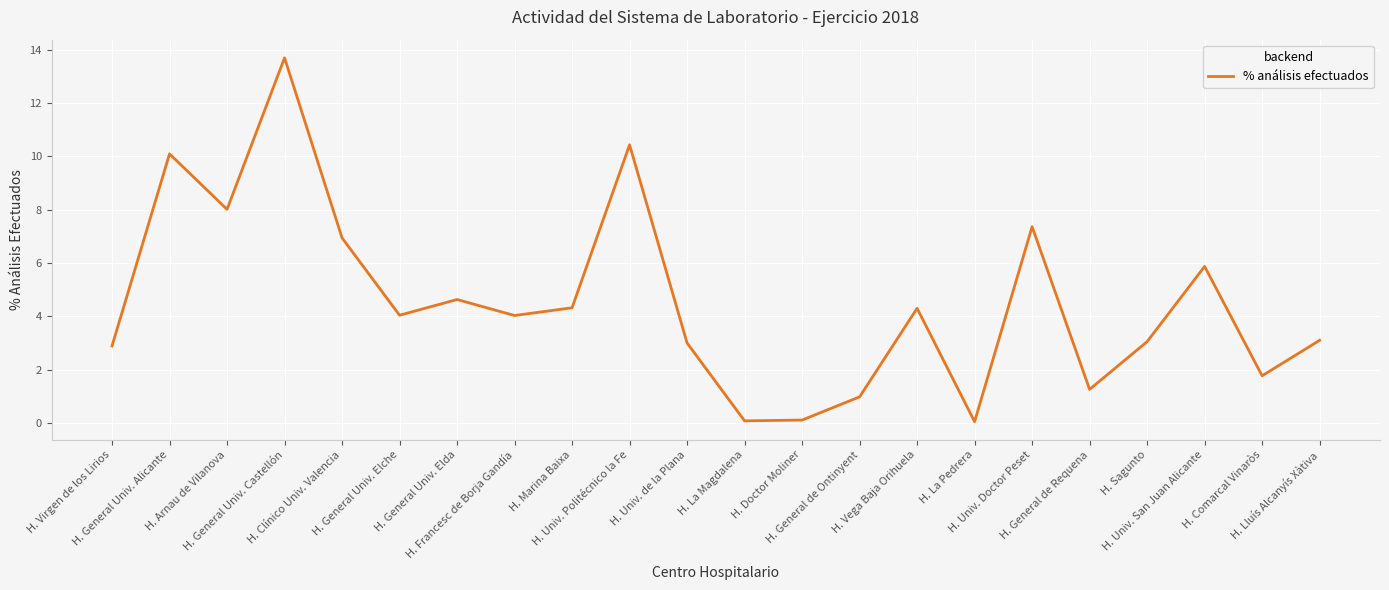

What is the greatest value displayed?

13.7